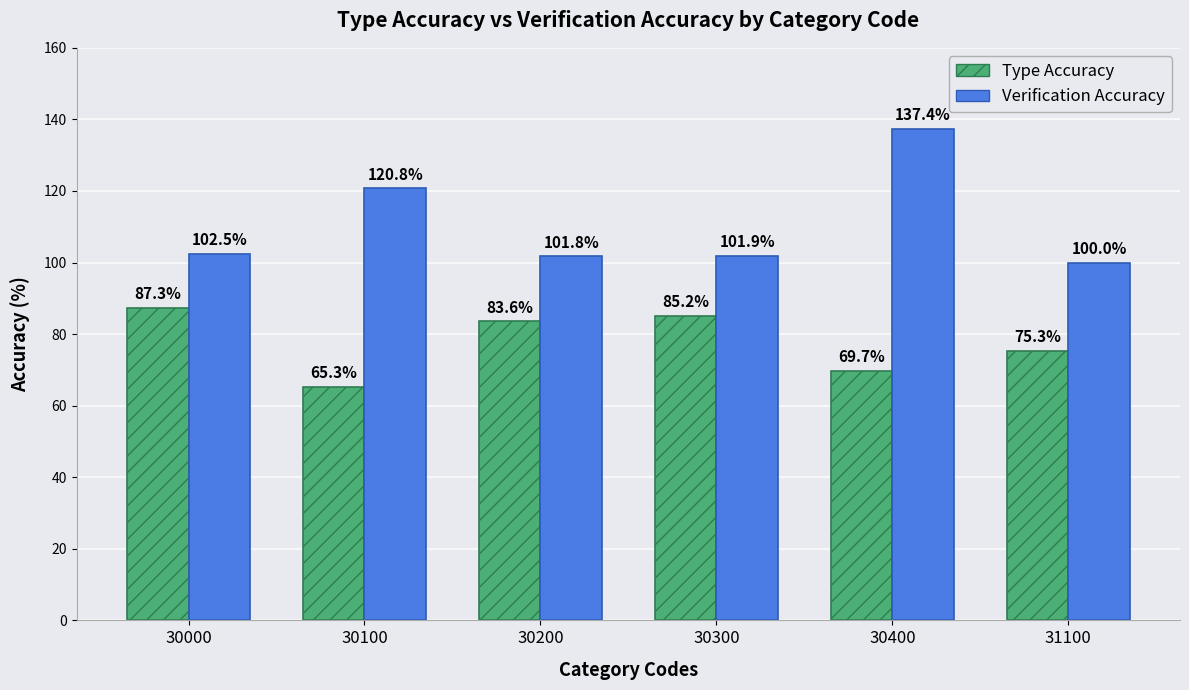

The Type Accuracy series shows 137.8 at 30200. True or false?

False